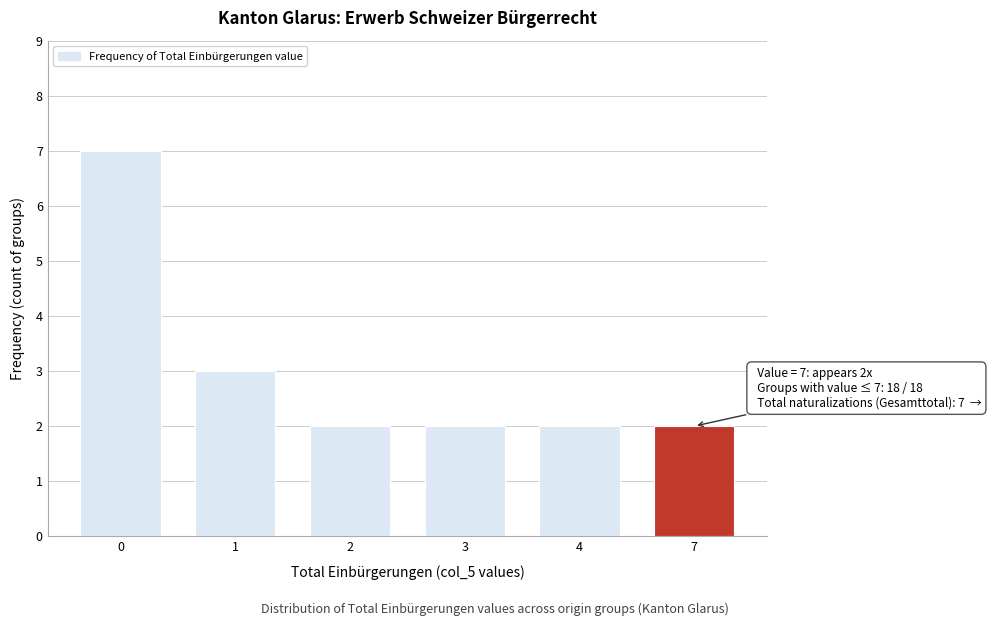

Reading left to right, transcribe all the data shown in this chart.

0=7	1=3	2=2	3=2	4=2	7=2